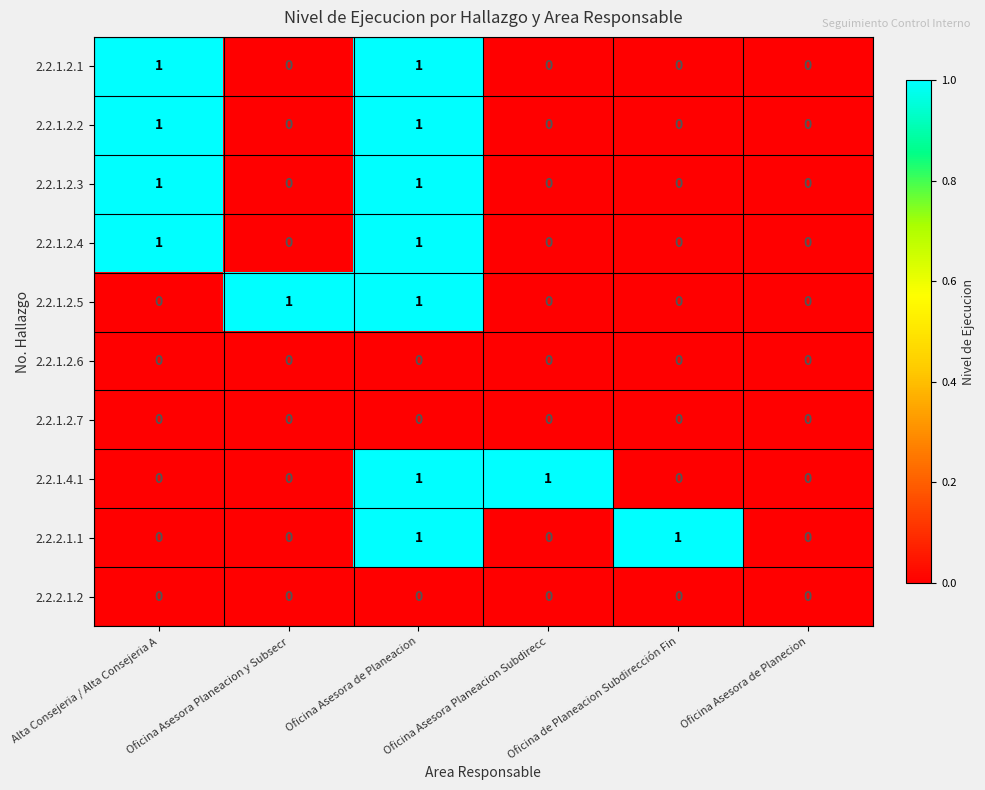

How many 2.2.2.1.1 values are between 0 and 1?

6